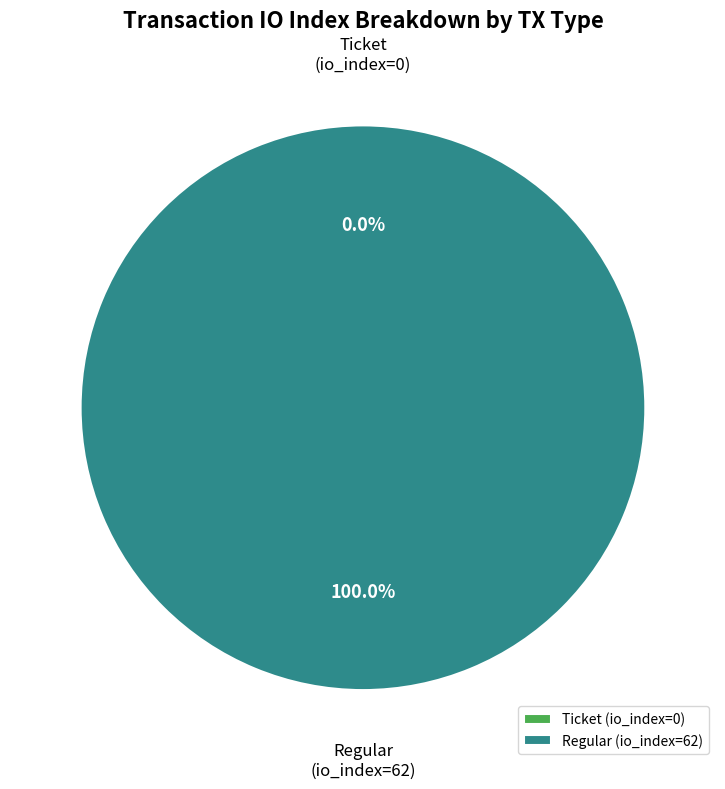

True or false: Regular (io_index=62) accounts for 92% of the total.

False